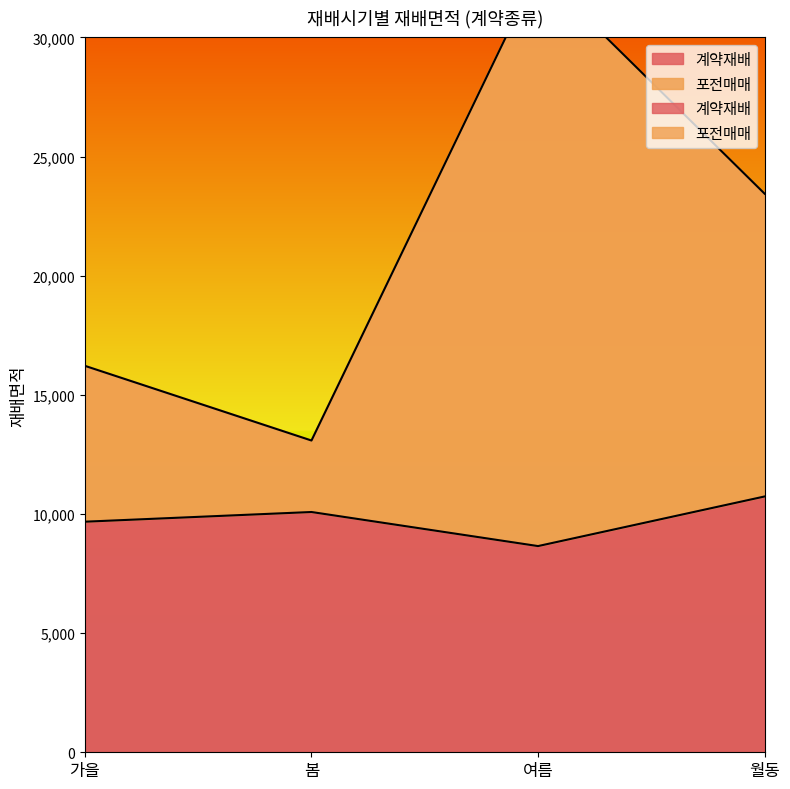

True or false: 계약재배 and 포전매매 intersect in this chart.

False